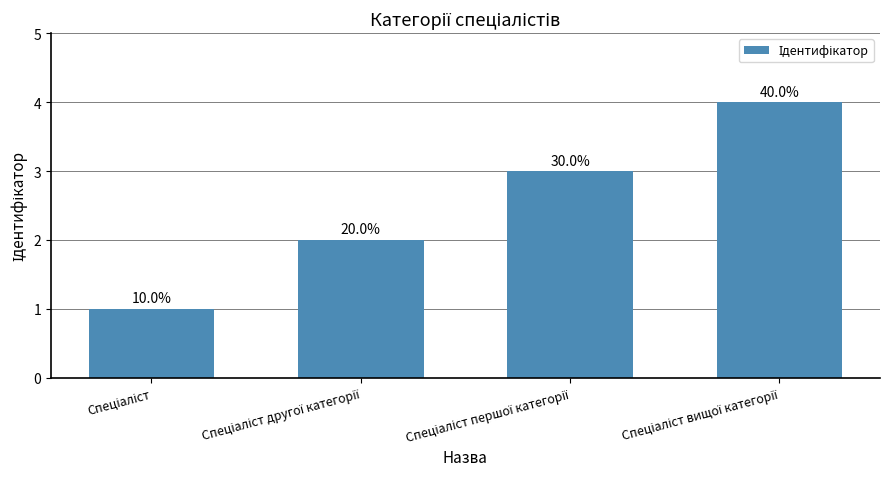

Rank the categories by value from highest to lowest.

Спеціаліст вищої категорії, Спеціаліст першої категорії, Спеціаліст другої категорії, Спеціаліст